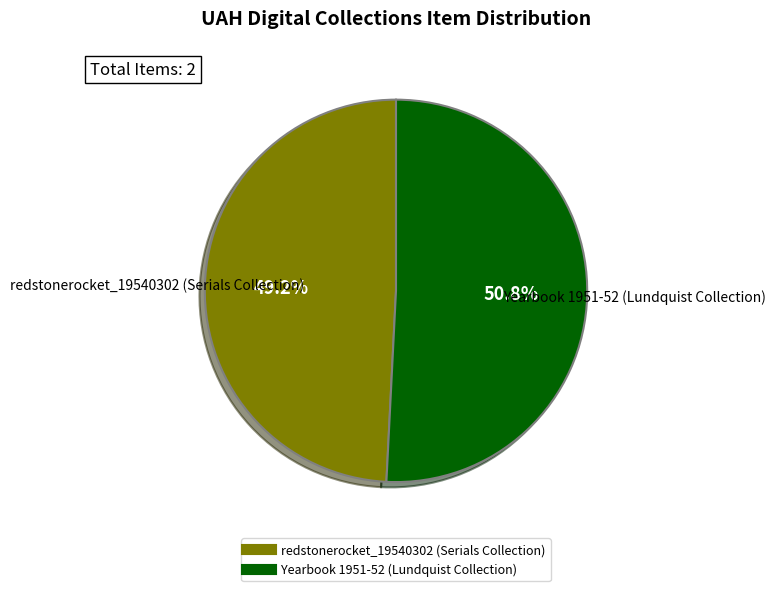

Between redstonerocket_19540302 (Serials Collection) and Yearbook 1951-52 (Lundquist Collection), which is larger?

Yearbook 1951-52 (Lundquist Collection)